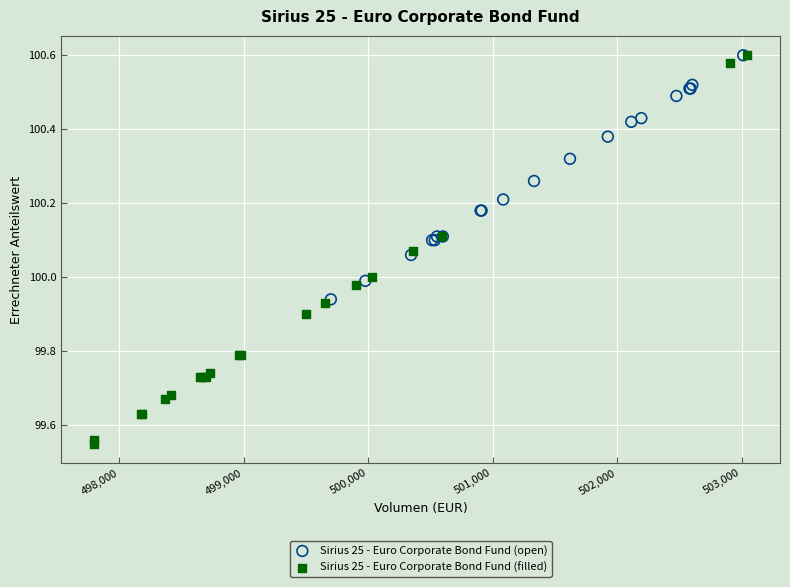

Which series reaches the minimum Y coordinate?

Sirius 25 - Euro Corporate Bond Fund (filled)